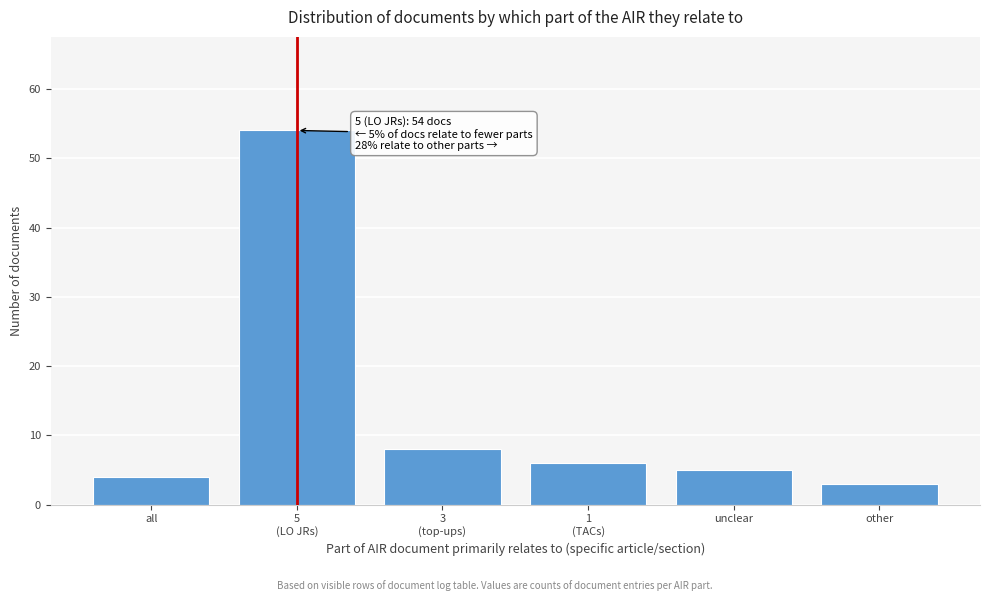

Reading right to left, transcribe all the data shown in this chart.

3	5	6	8	54	4